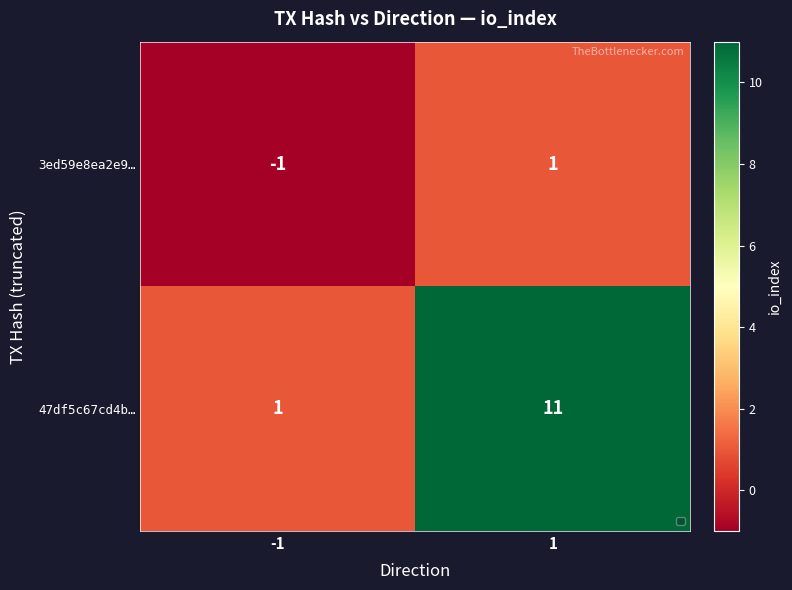

Which series has the widest spread of values?

47df5c67cd4b…